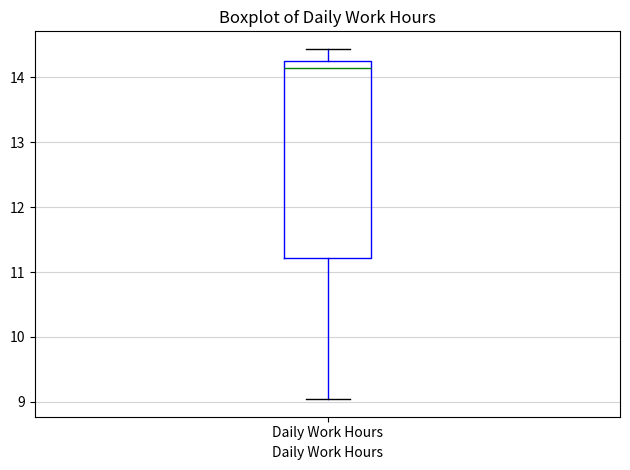

Where does the lower whisker of the box for Daily Work Hours end on the y-axis? The values are not printed on the chart, so give them approximately, as read against the axis.

9.0